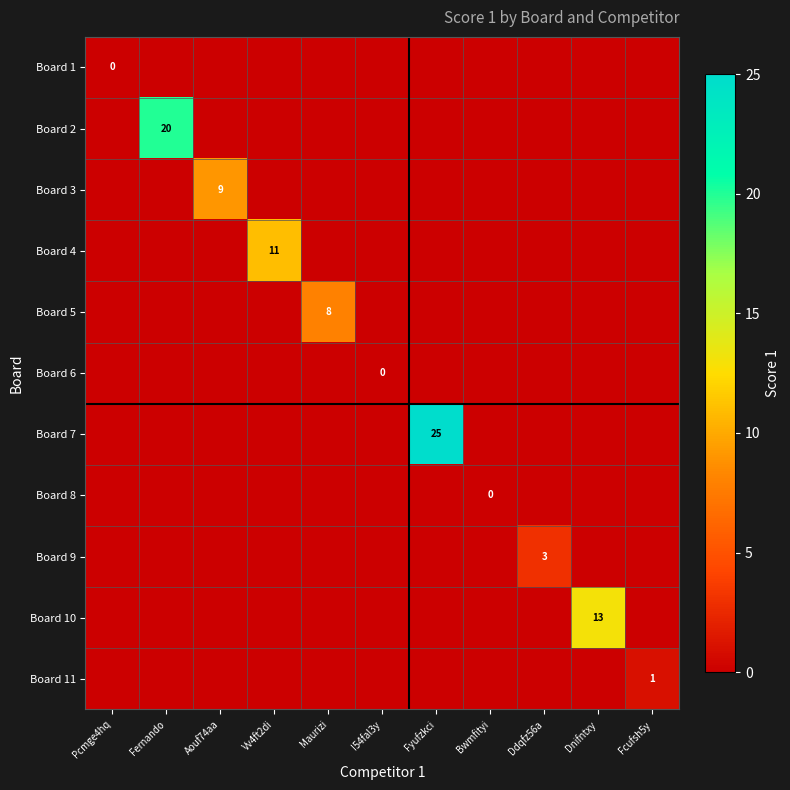

True or false: Board 2 has a value of 8 at Bwmfityi.

False